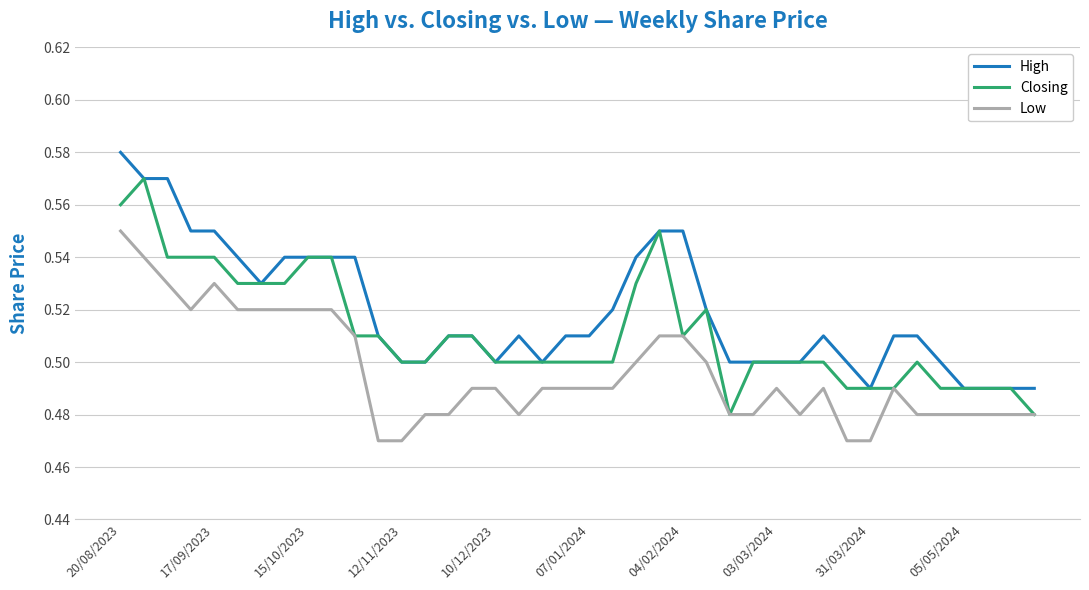

What is the sum of all Low values?

19.9